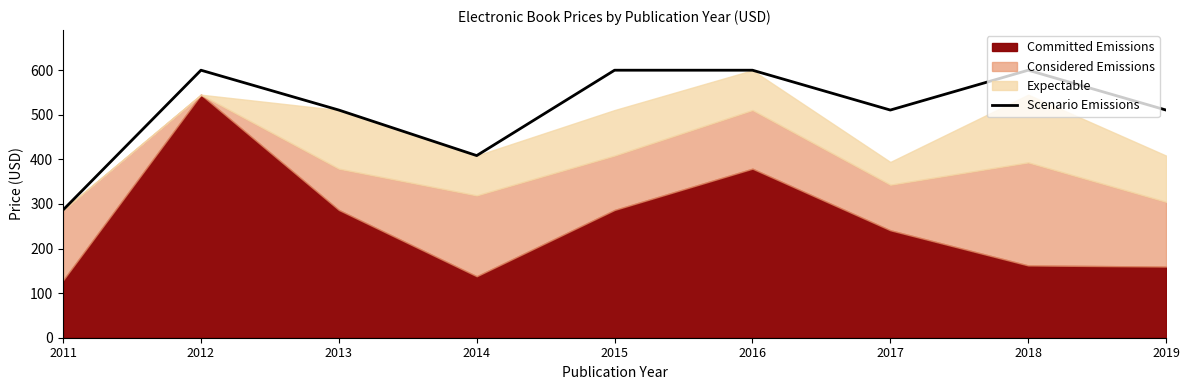

What is the approximate value at 2011?

286.5